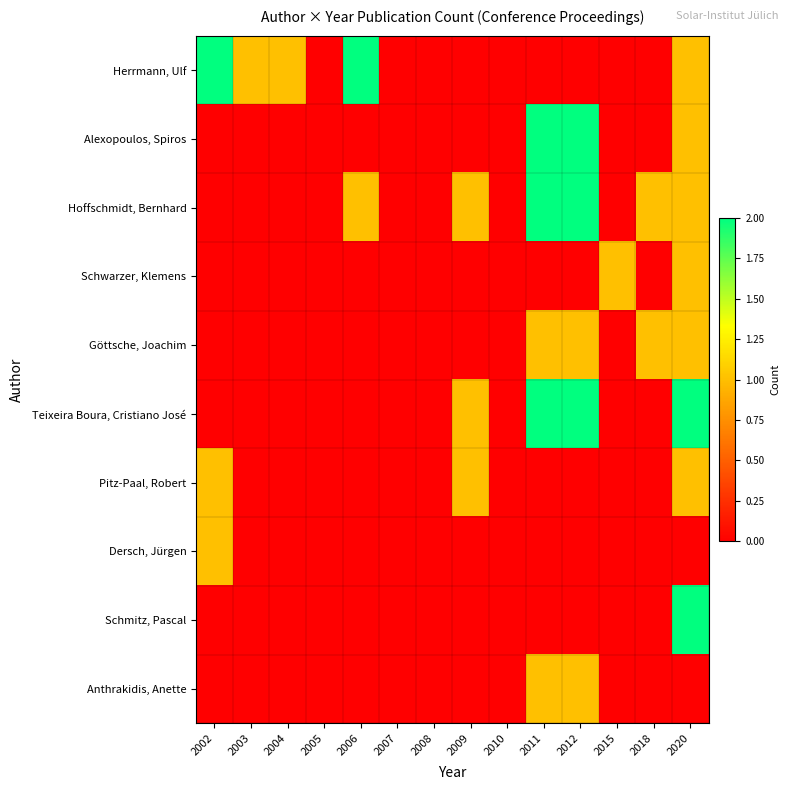

Which has a higher value, 2010 or 2008?

2010